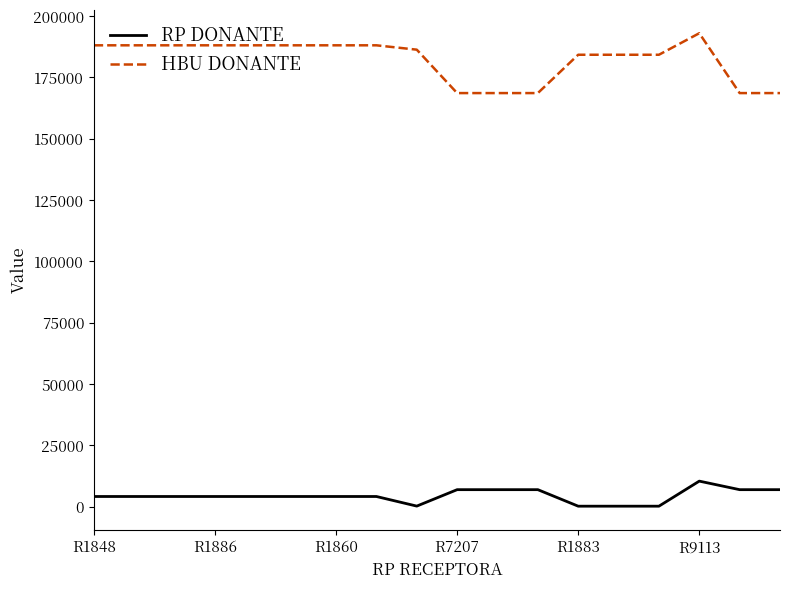

What is the sum of all HBU DONANTE values?

3278636